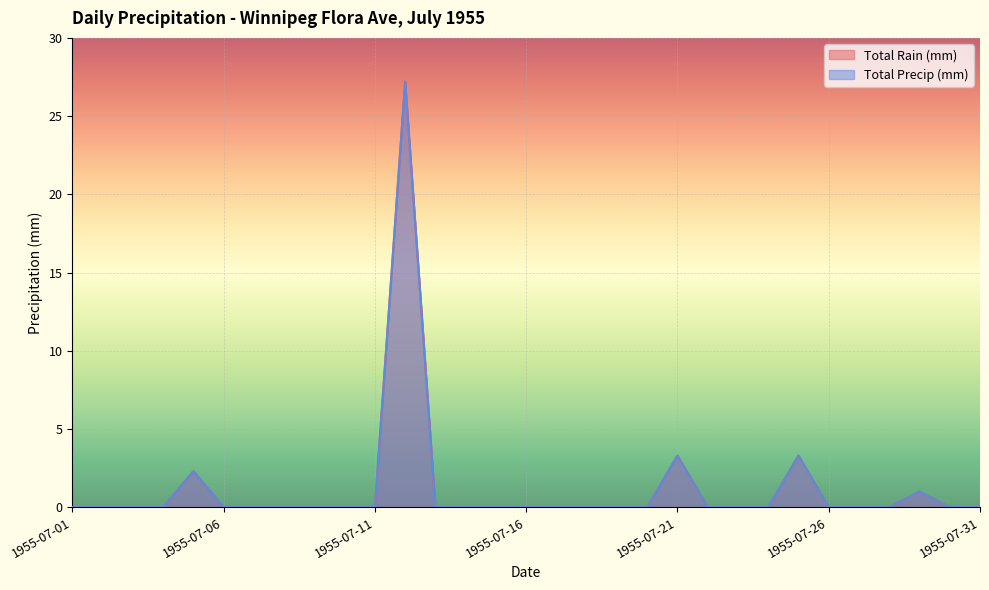

The value of Total Rain (mm) at 1955-07-10 is 11.3. True or false?

False